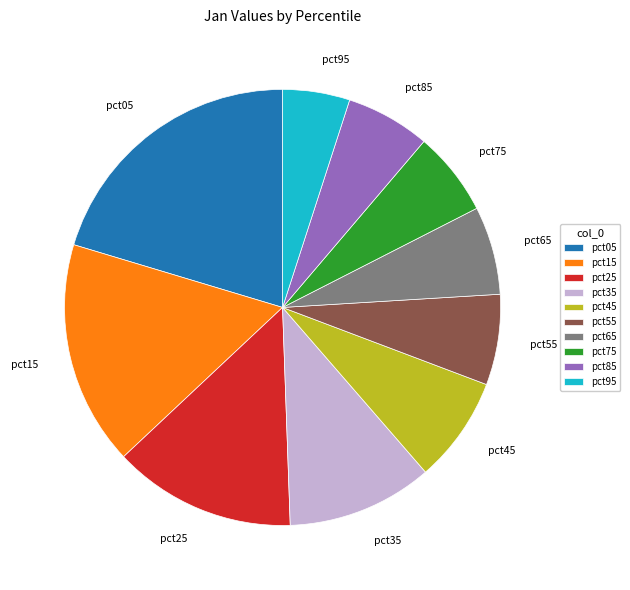

True or false: pct35 accounts for 22% of the total.

False